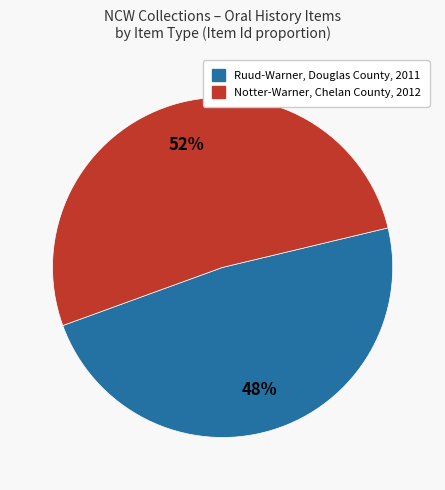

Combined, do Notter-Warner, Chelan County, 2012 and Ruud-Warner, Douglas County, 2011 account for over 50%?

Yes